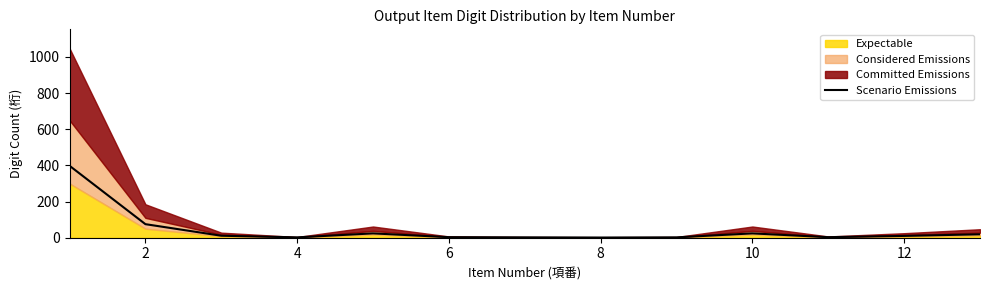

How many interior local valleys (lower than both neighbors) does the data have?

3